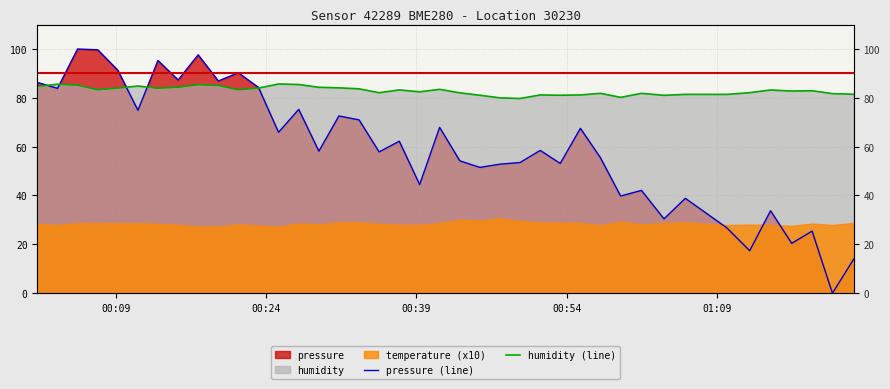

What is the greatest value displayed?

100.0